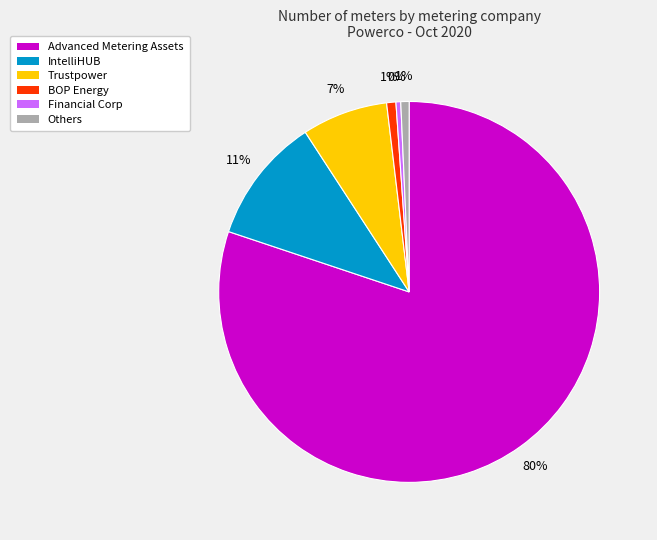

How many slices are in this pie chart?

6